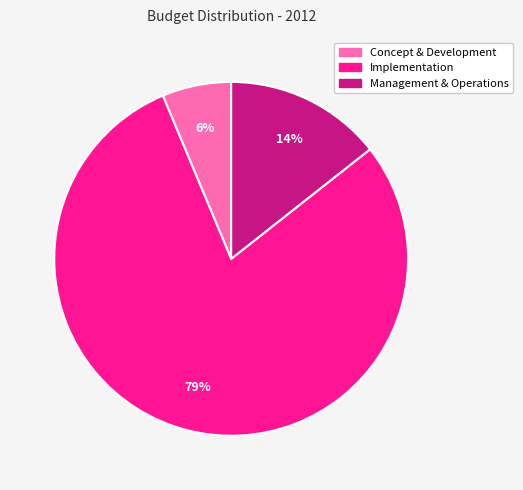

Which category has the biggest portion of the pie?

Implementation